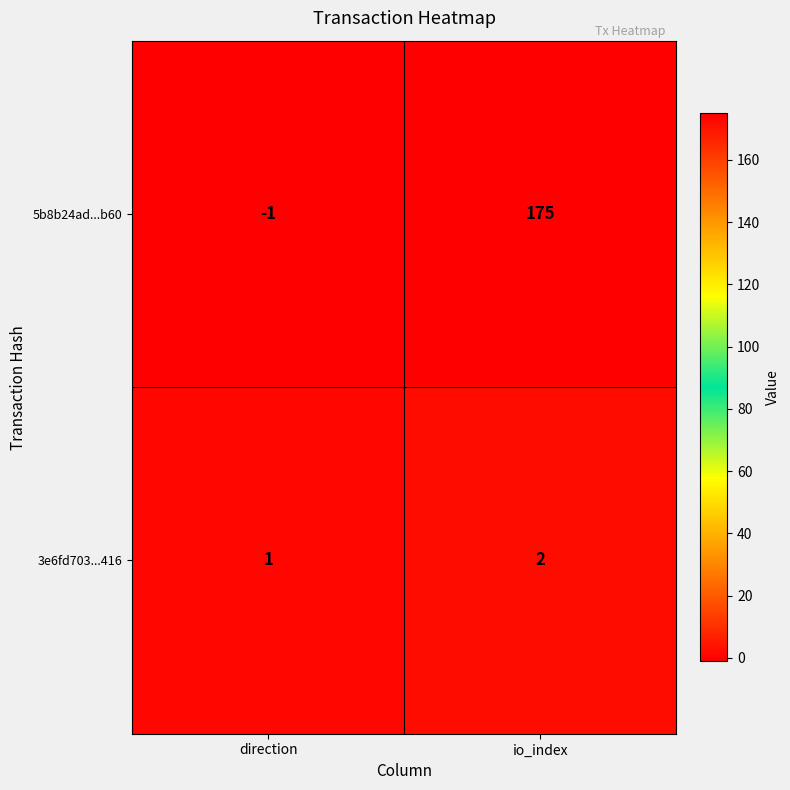

List the series in order of their peak value, lowest first.

3e6fd703...416, 5b8b24ad...b60